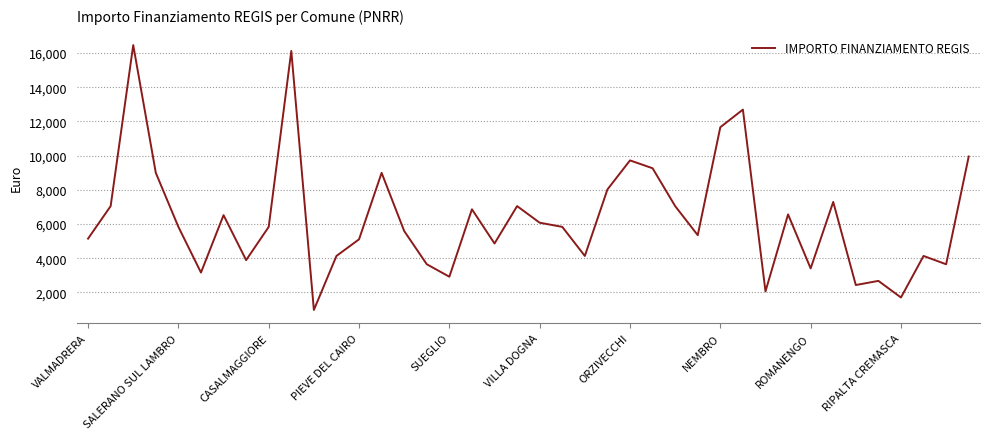

What is the minimum value shown in the chart?

972